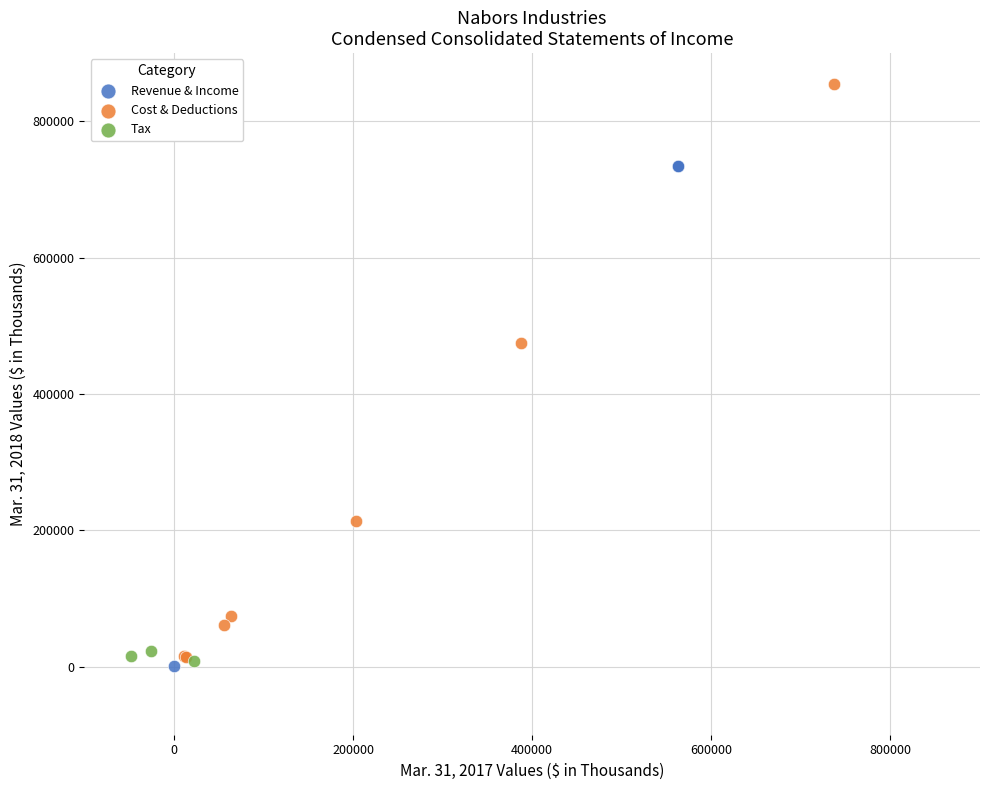

Which series contains the highest Y value?

Cost & Deductions